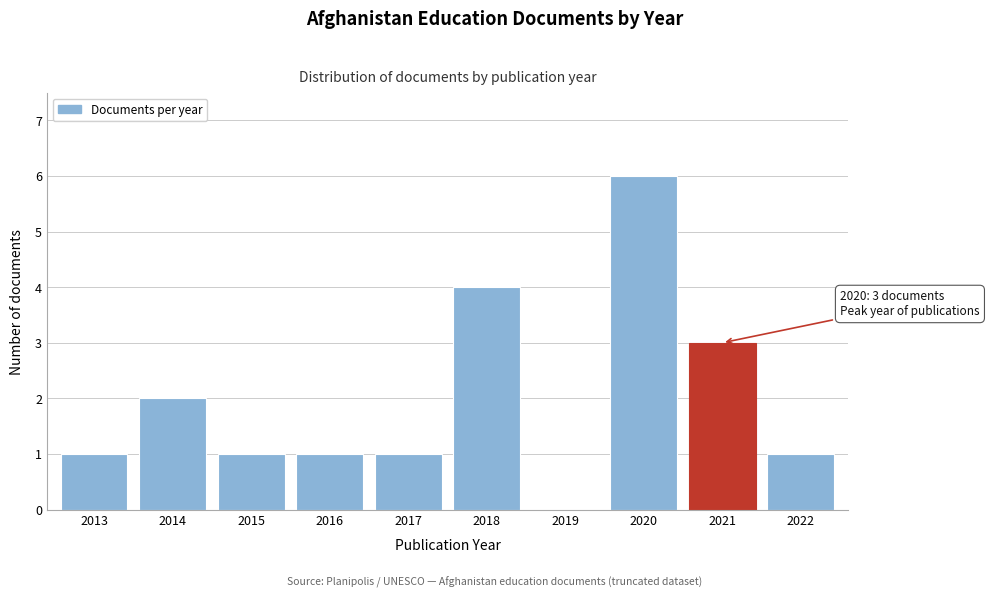

Reading right to left, transcribe all the data shown in this chart.

2022=1	2021=3	2020=6	2019=0	2018=4	2017=1	2016=1	2015=1	2014=2	2013=1